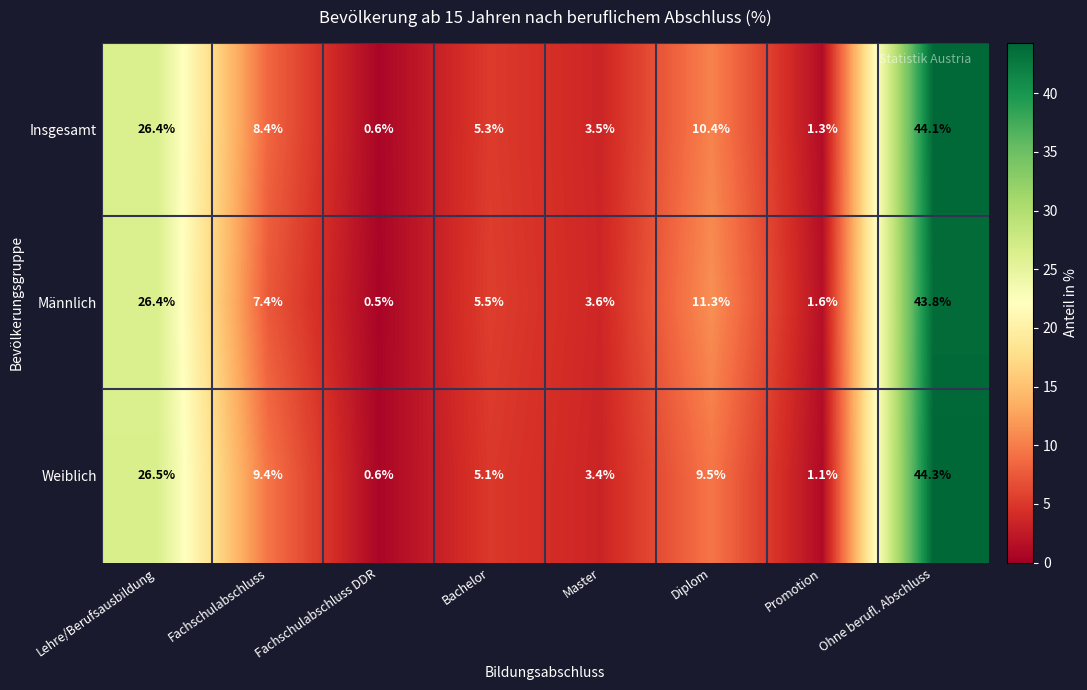

How many data points in Männlich are less than 7?

4